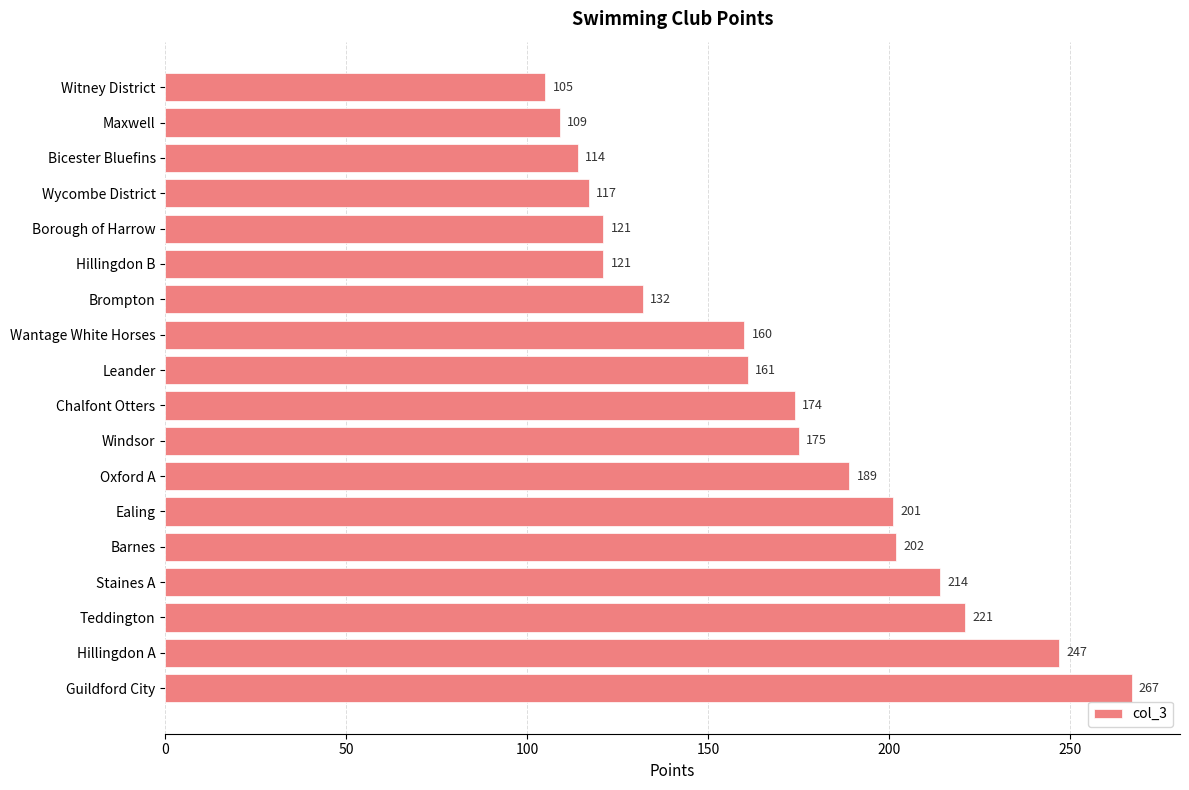

Which category has the highest value across all series?

Guildford City